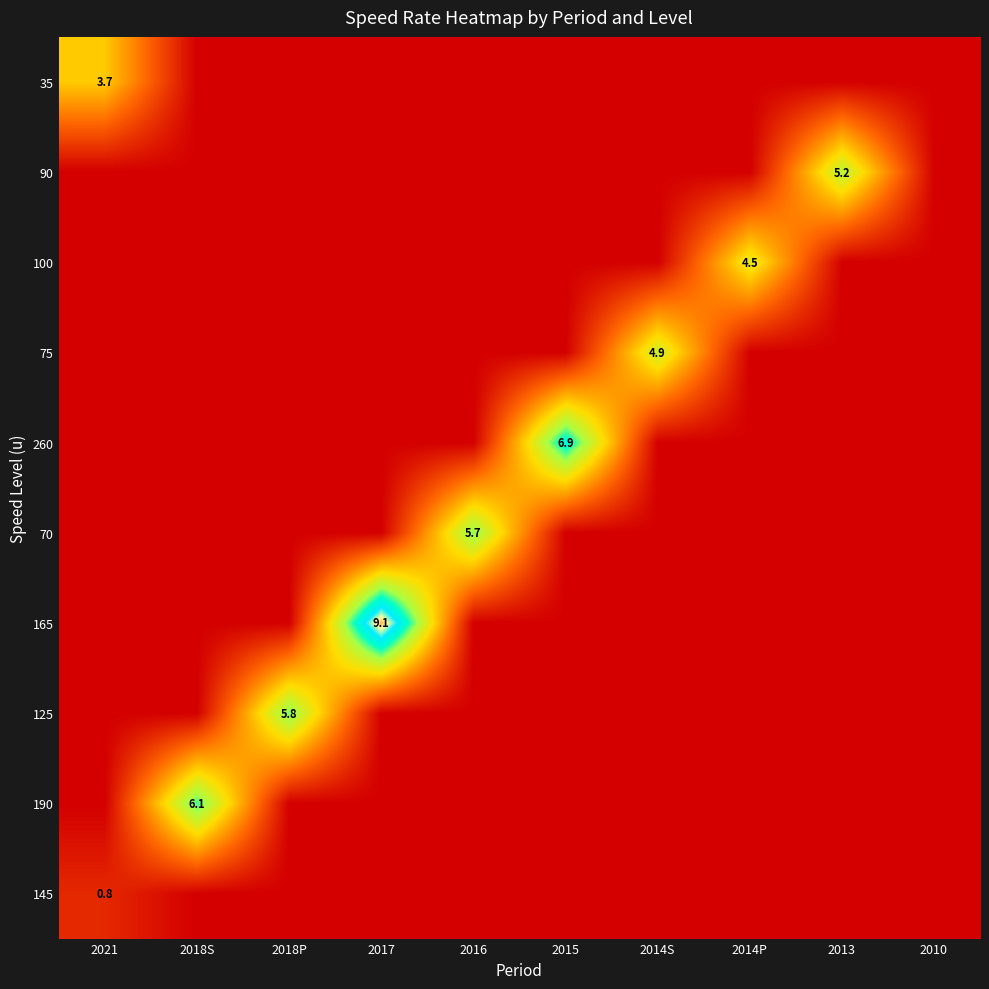

True or false: 35 has a value of 1.0 at 2021.

False